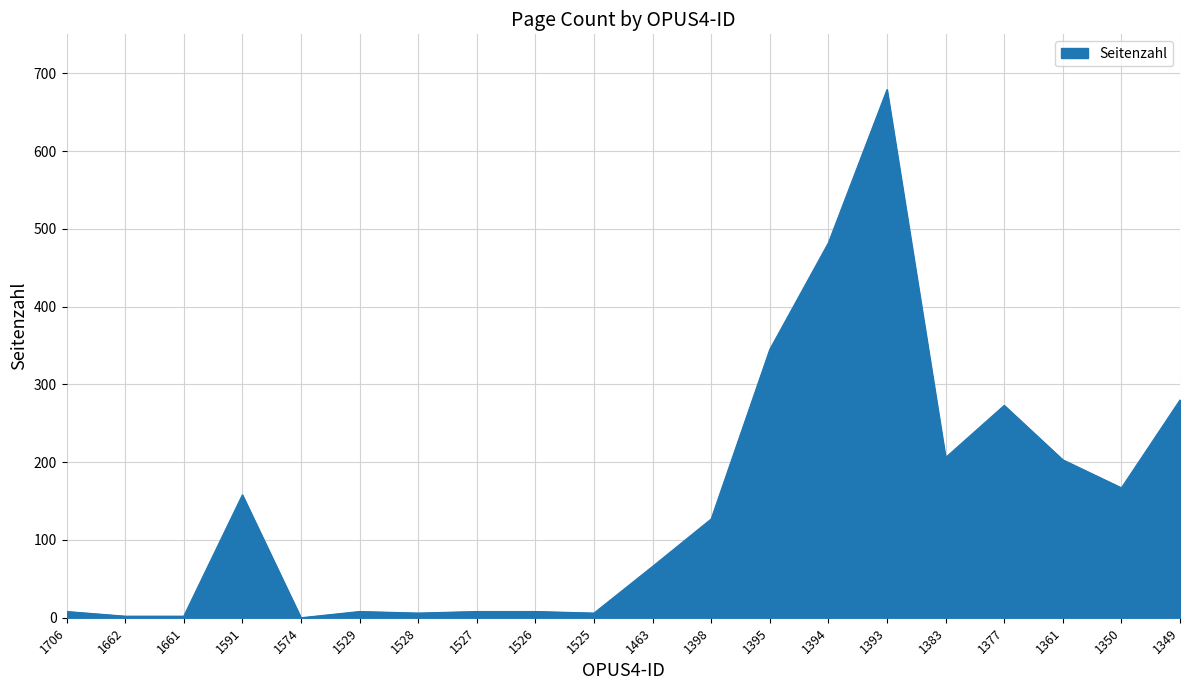

What is the difference between the maximum and minimum values?

679